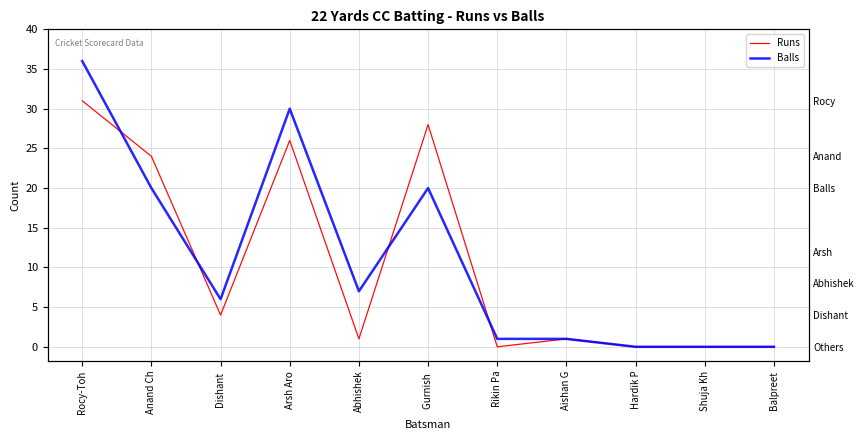

What are all the series names shown in the legend?

Runs, Balls